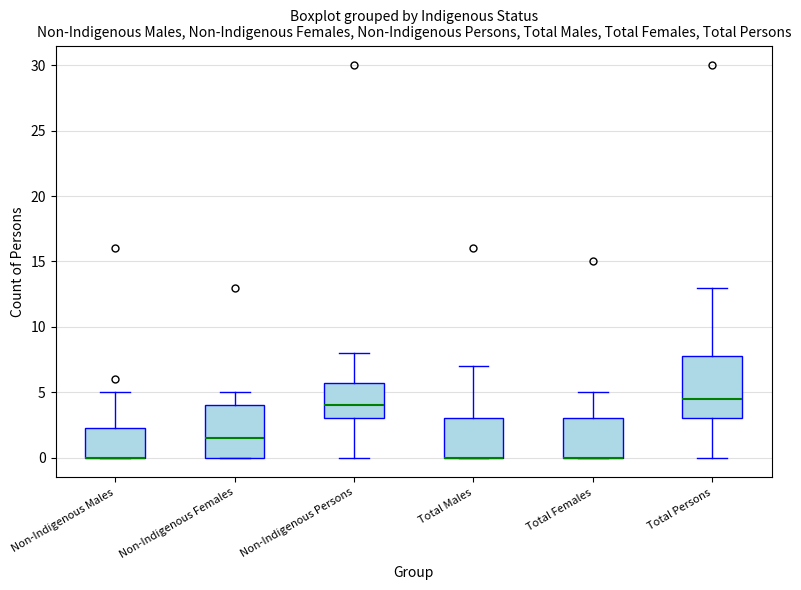

Reading left to right, transcribe this box plot: for each box, give where its median line is, the range the box spans, and where its two whiskers end, as read against the y-axis. The values are not printed on the chart, so give them approximately, as read against the axis.

Non-Indigenous Males: median 0.0 (drawn on the box's lower edge), box 0.0 to 2.5, whiskers 0.0 to 5.0
Non-Indigenous Females: median 1.5, box 0.0 to 4.0, whiskers 0.0 to 5.0
Non-Indigenous Persons: median 4.0, box 3.0 to 6.0, whiskers 0.0 to 8.0
Total Males: median 0.0 (drawn on the box's lower edge), box 0.0 to 3.0, whiskers 0.0 to 7.0
Total Females: median 0.0 (drawn on the box's lower edge), box 0.0 to 3.0, whiskers 0.0 to 5.0
Total Persons: median 4.5, box 3.0 to 8.0, whiskers 0.0 to 13.0